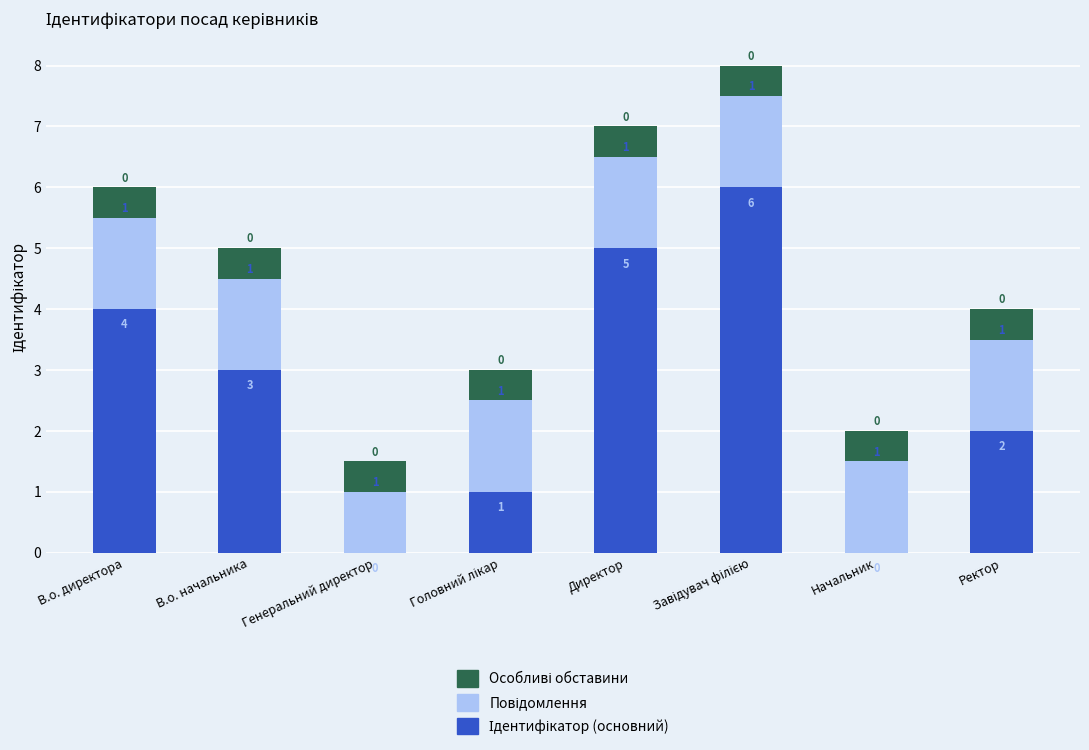

What is the total value across all series at Начальник?

2.0